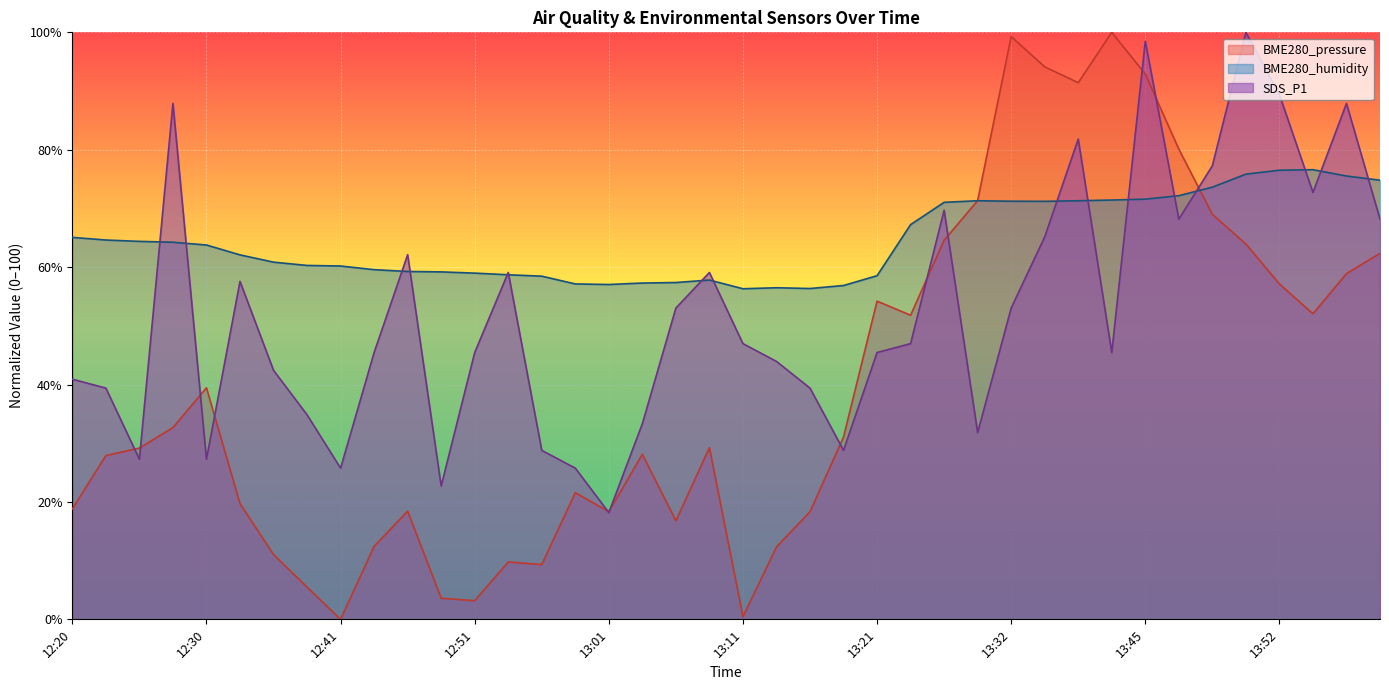

Rank the series by their average value, from highest to lowest.

BME280_humidity, SDS_P1, BME280_pressure